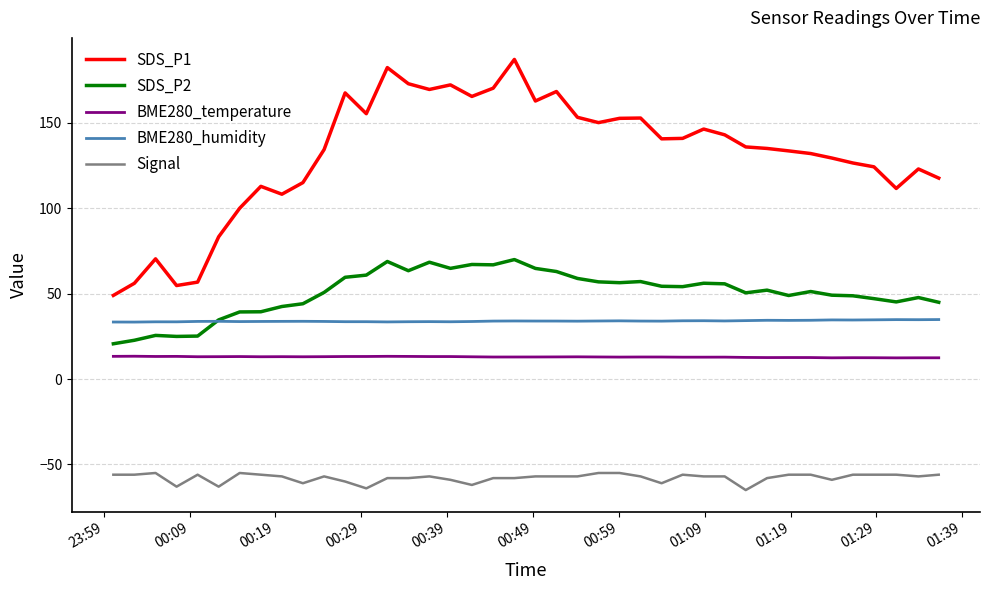

Does the chart have visible grid lines?

Yes